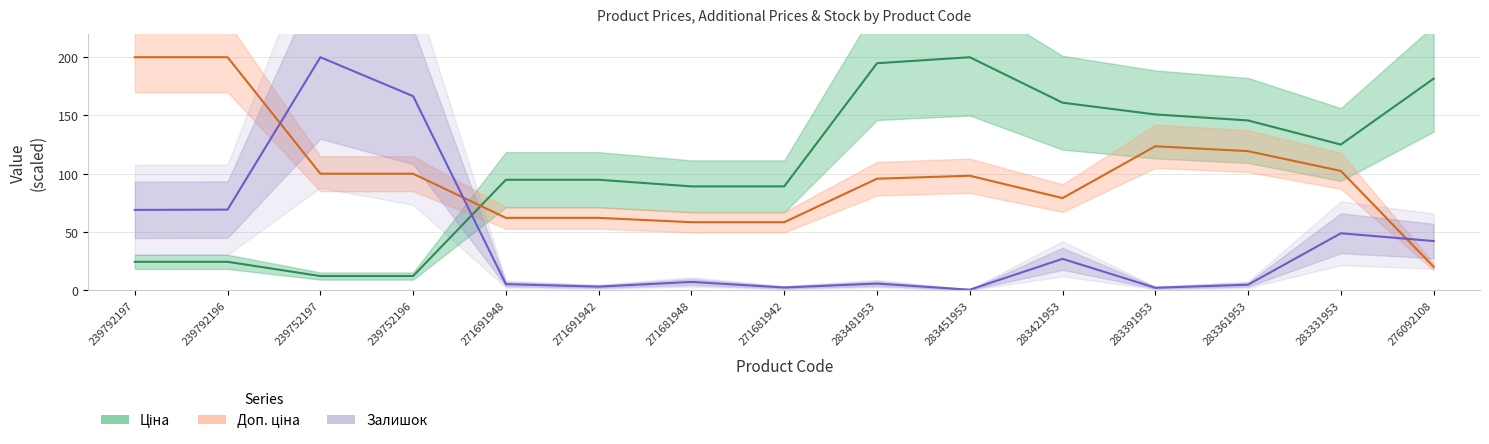

At which label does Доп. ціна first exceed 98?

239792197